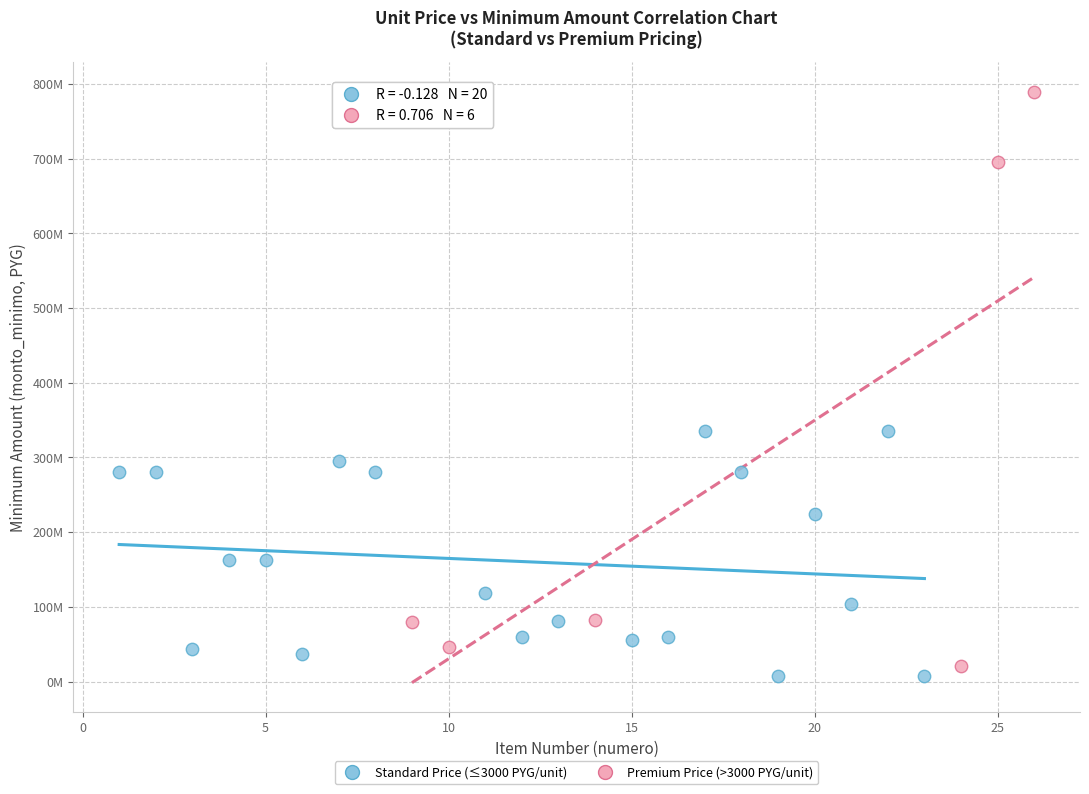

What are all the series names shown in the legend?

Standard Price (≤3000 PYG/unit), Premium Price (>3000 PYG/unit)